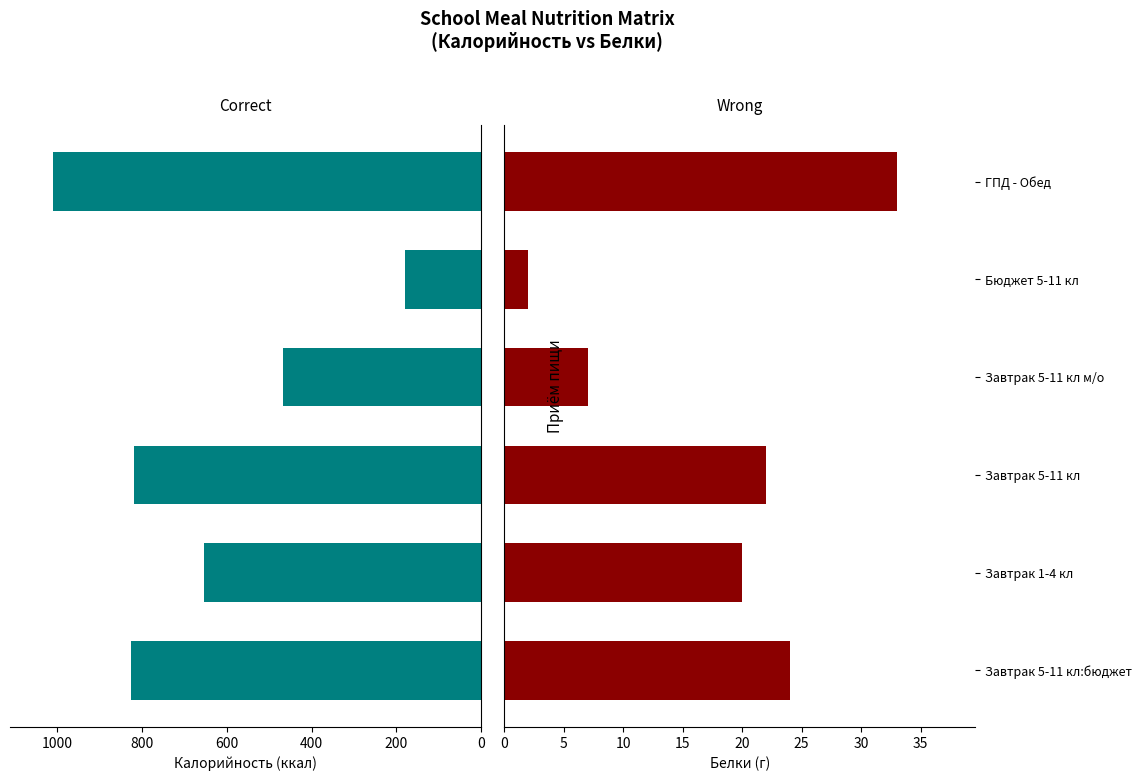

Which series has the largest total across all categories?

Калорийность